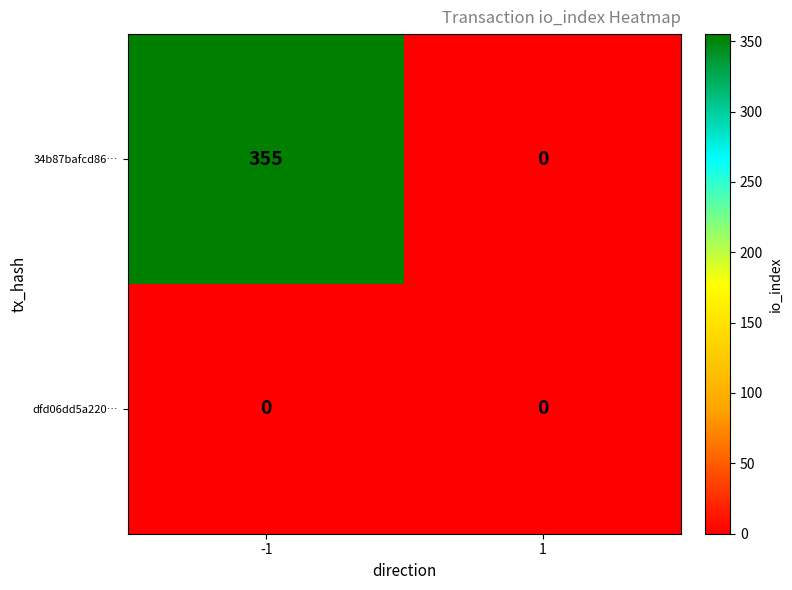

The dfd06dd5a220… series shows 0 at -1. True or false?

True